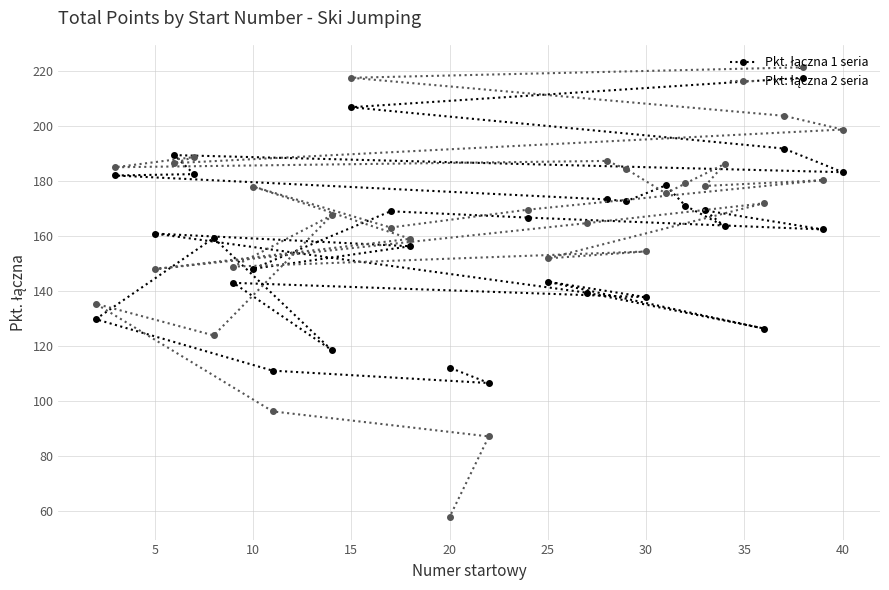

How many values in the Pkt. łączna 2 seria series exceed 175?

15